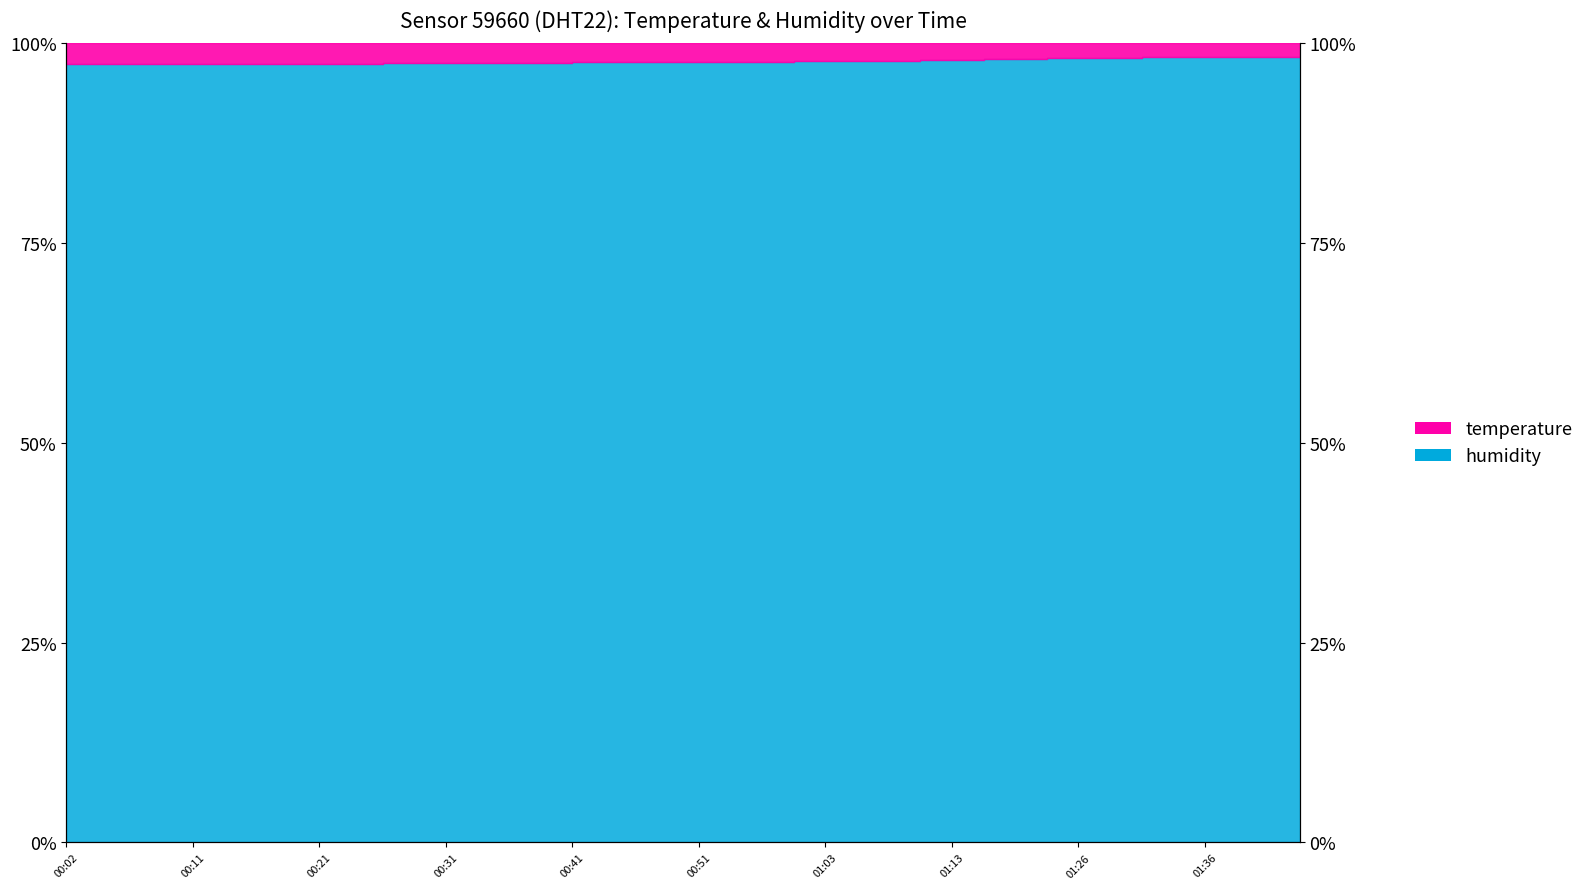

The chart shows a value of 151.1 at 01:03. True or false?

False